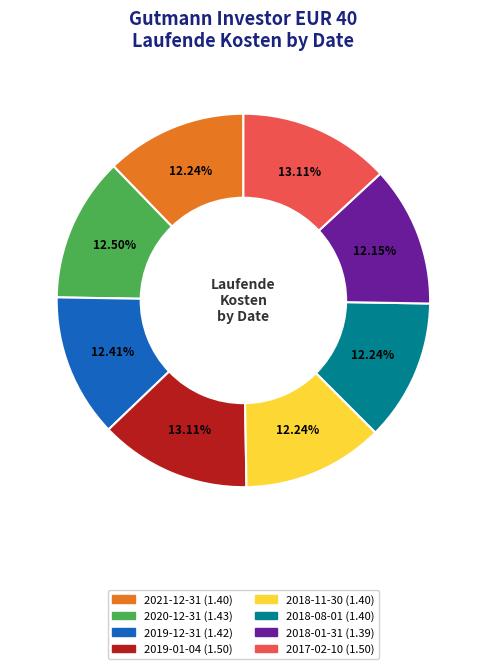

Combined, do 2018-11-30 and 2021-12-31 account for over 50%?

No